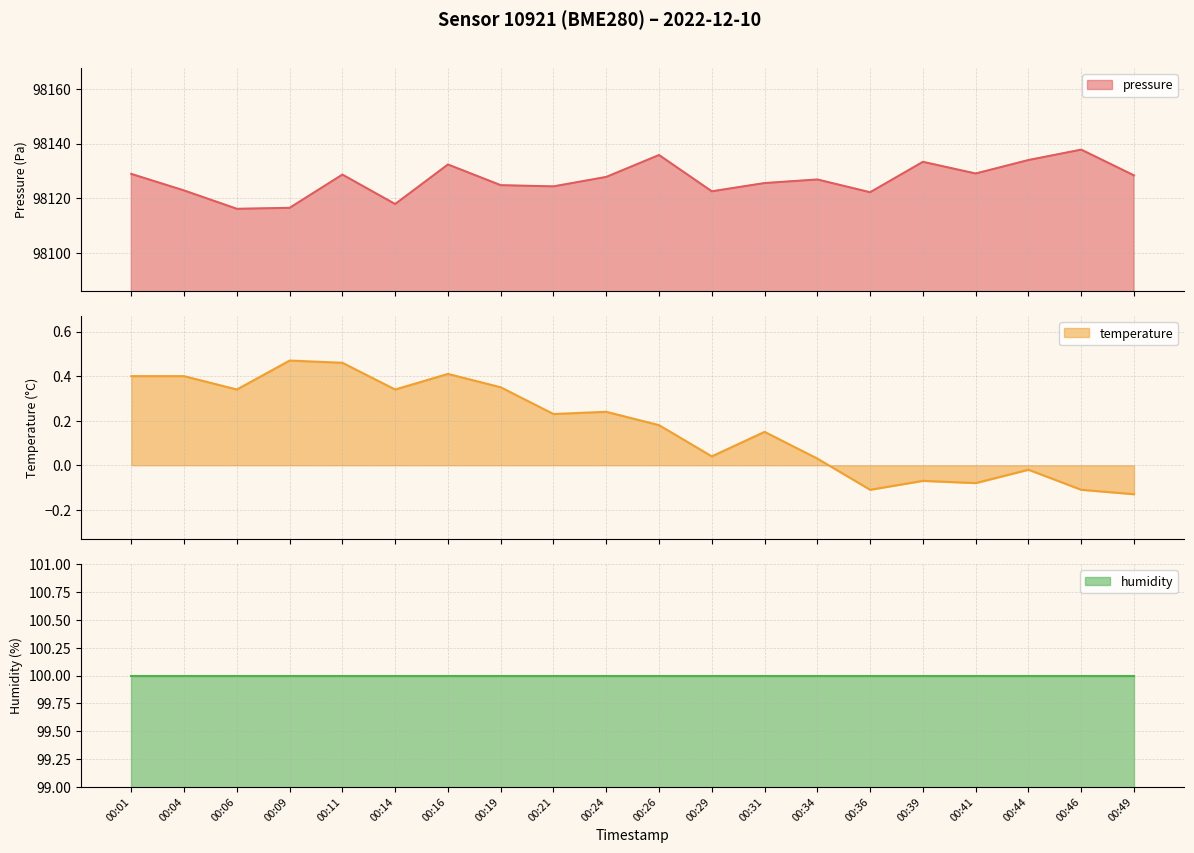

The value of pressure at 00:31 is 98125.5. True or false?

True